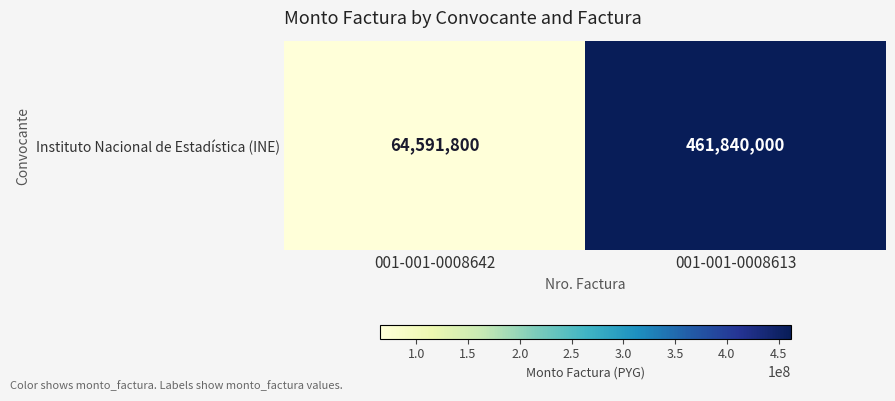

How many values are between 64591800 and 461840000?

2